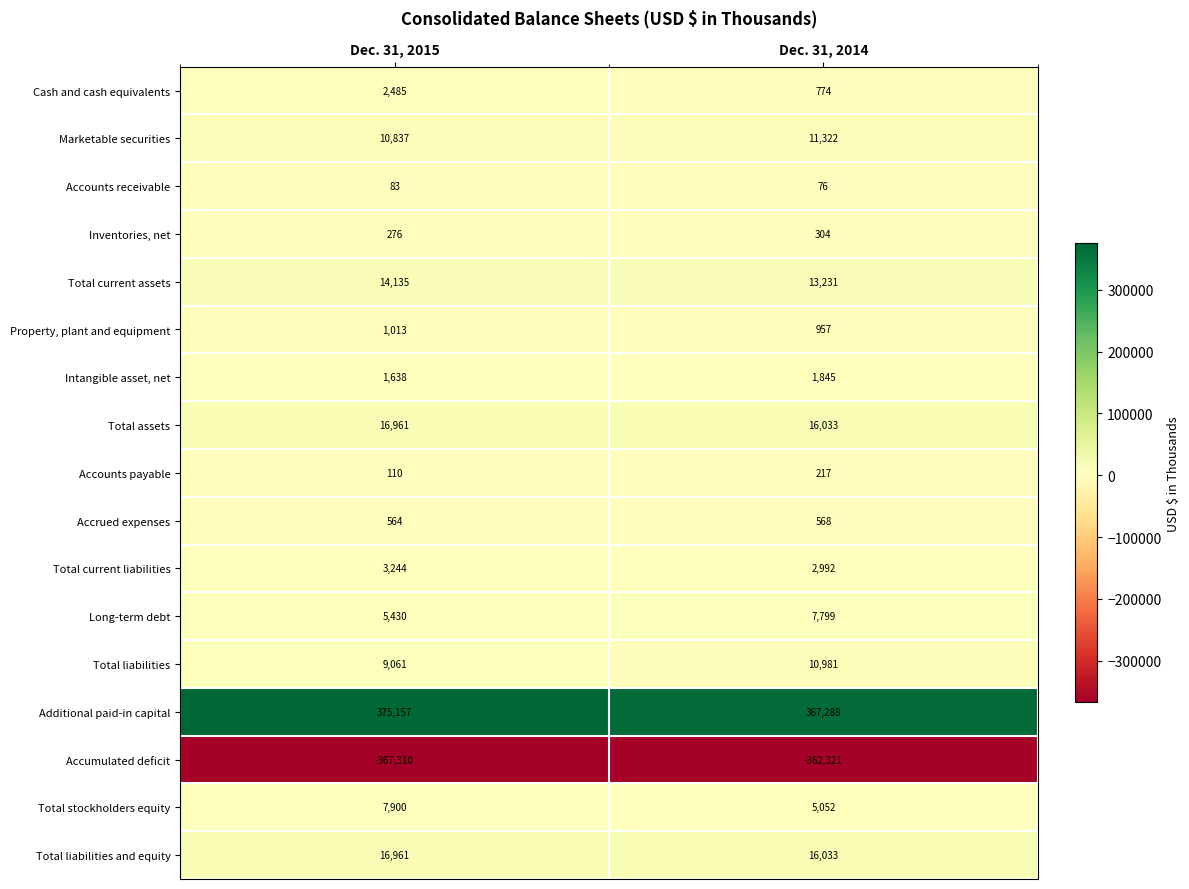

Which series has the widest spread of values?

Additional paid-in capital